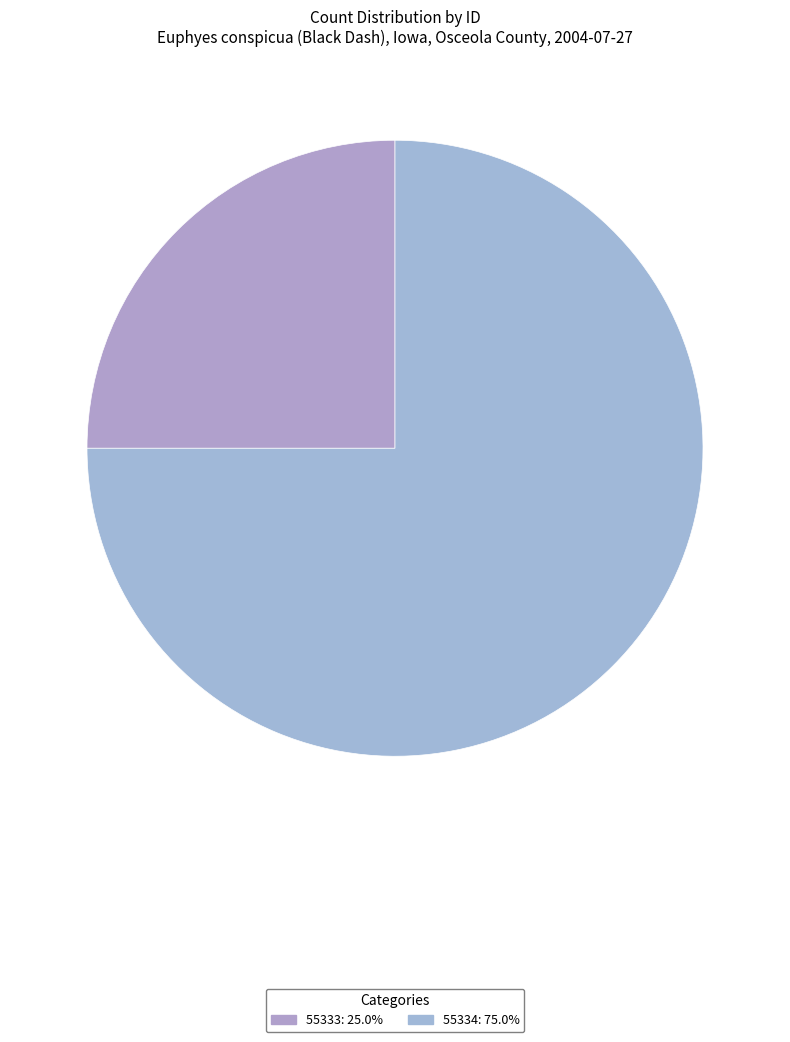

How many segments does this pie chart have?

2